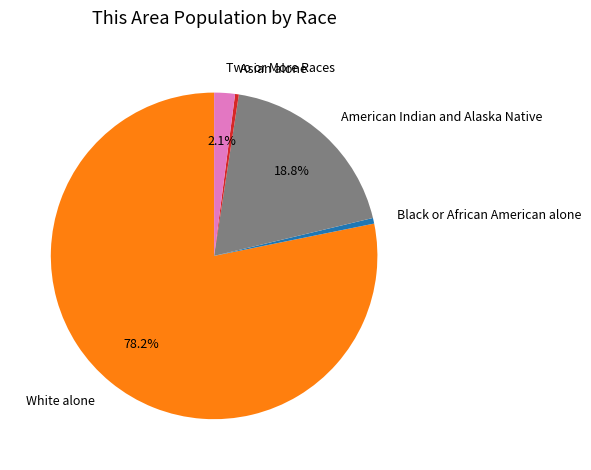

What percentage is the Two or More Races slice, to the nearest percent?

2%